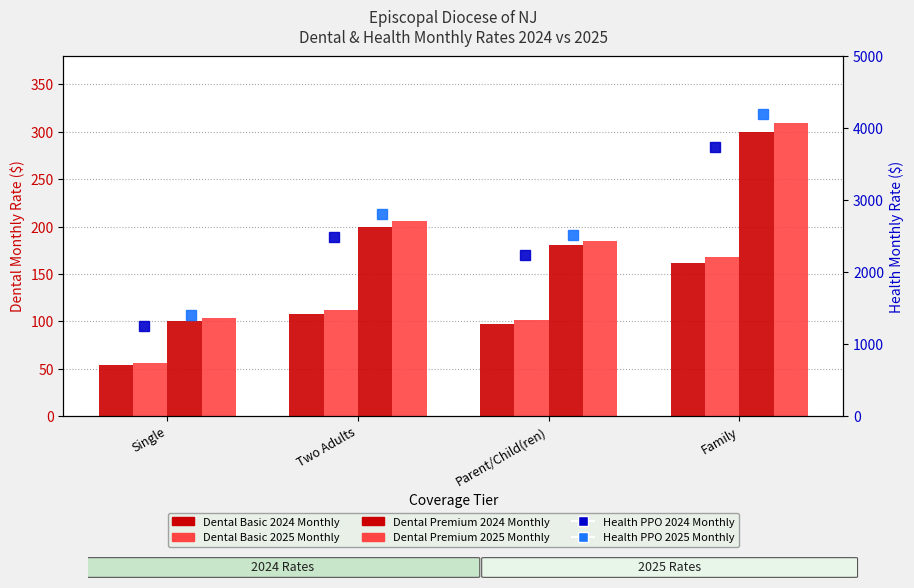

What is the average value of the Dental Basic 2025 Monthly series?

109